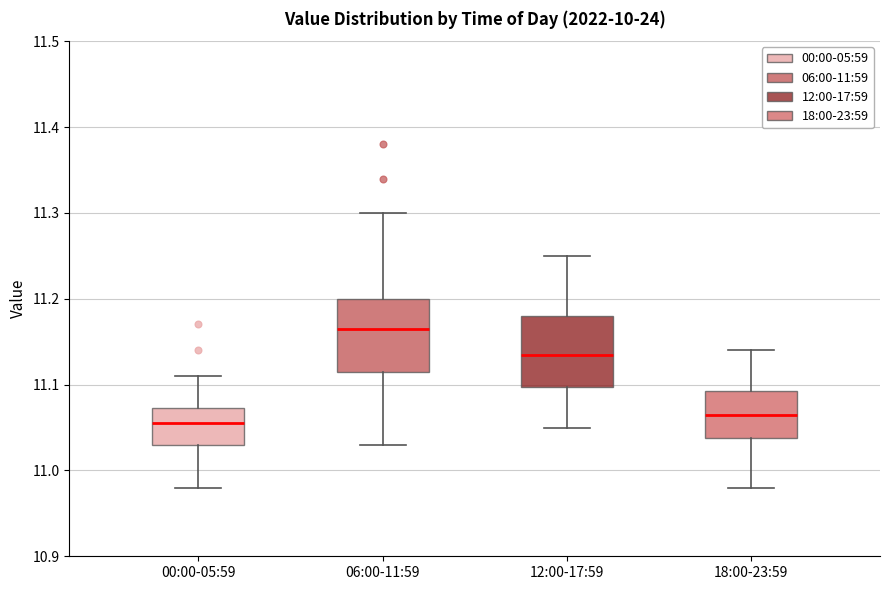

Reading left to right, transcribe this box plot: for each box, give where its median line is, the range the box spans, and where its two whiskers end, as read against the y-axis. The values are not printed on the chart, so give them approximately, as read against the axis.

00:00-05:59: median 11.06, box 11.03 to 11.07, whiskers 10.98 to 11.11
06:00-11:59: median 11.17, box 11.12 to 11.20, whiskers 11.03 to 11.30
12:00-17:59: median 11.14, box 11.10 to 11.18, whiskers 11.05 to 11.25
18:00-23:59: median 11.07, box 11.04 to 11.09, whiskers 10.98 to 11.14